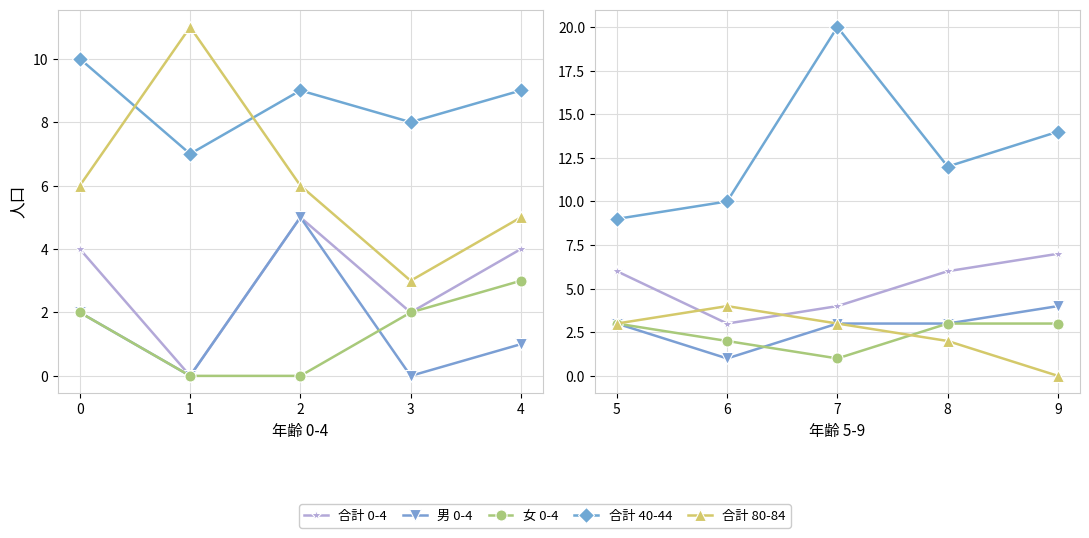

Which category has the lowest value across all series?

1